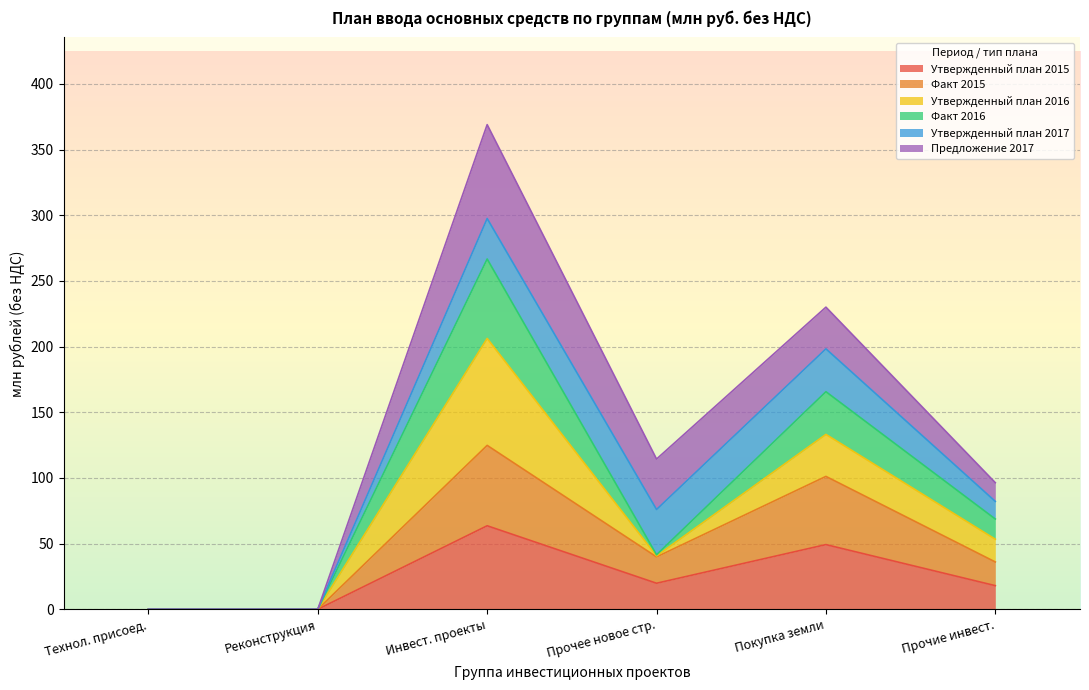

At which label does Утвержденный план 2015 reach its peak?

Инвест. проекты